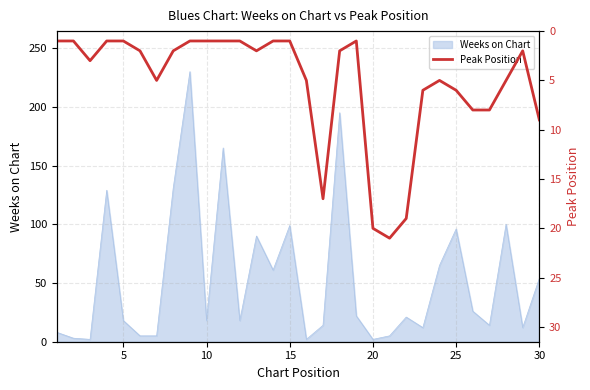

True or false: there are more than 0 points higher than both neighbors.

True